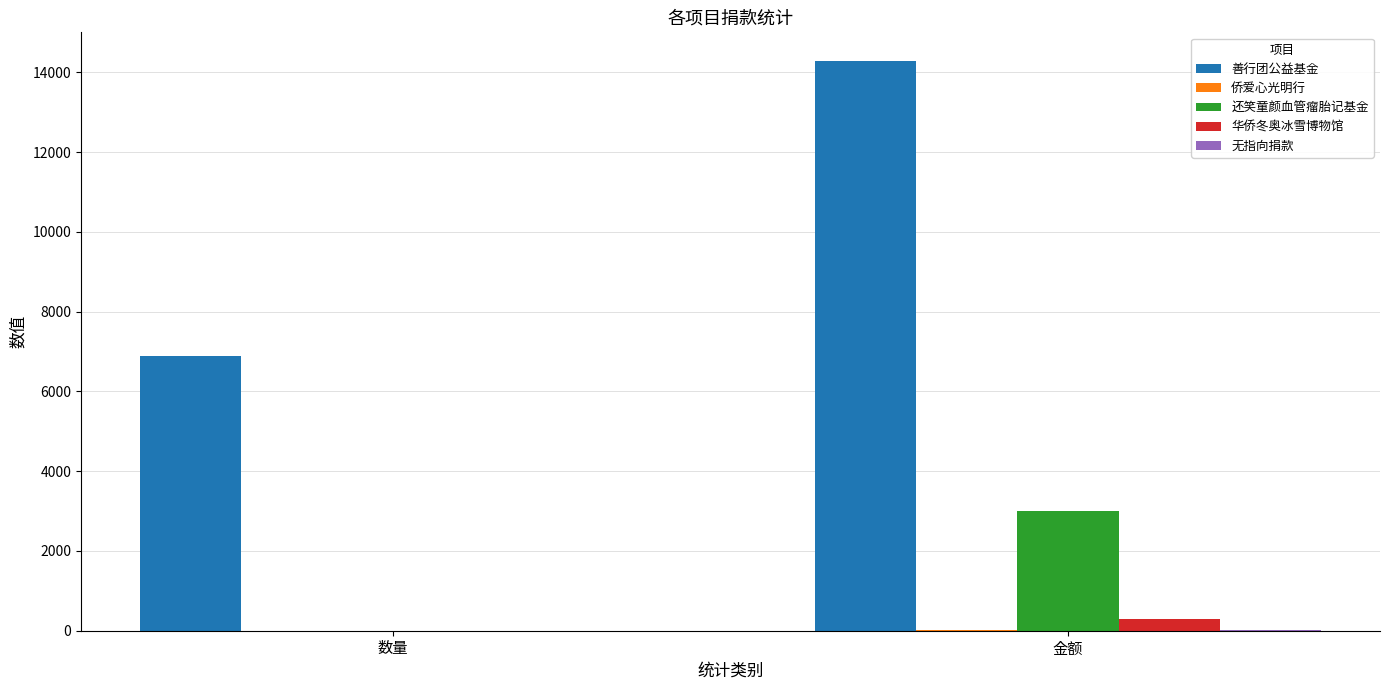

Between 数量 and 金额, which series saw the biggest shift?

善行团公益基金